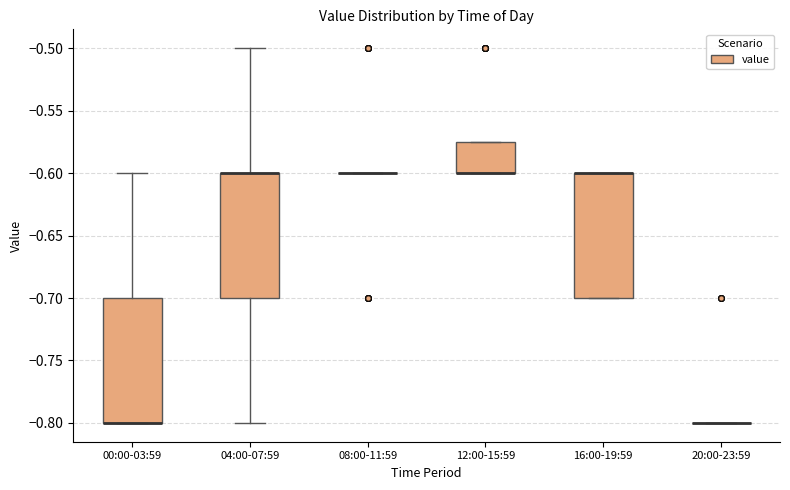

Reading left to right, read every box against the y-axis: the position of its median line, the range the box covers, and the ends of its whiskers. The values are not printed on the chart, so give them approximately, as read against the axis.

00:00-03:59: median -0.800 (drawn on the box's lower edge), box -0.800 to -0.700, whiskers -0.800 to -0.600
04:00-07:59: median -0.600 (drawn on the box's upper edge), box -0.700 to -0.600, whiskers -0.800 to -0.500
08:00-11:59: box collapsed to a line at -0.600, whiskers -0.600 to -0.600
12:00-15:59: median -0.600 (drawn on the box's lower edge), box -0.600 to -0.575, whiskers -0.600 to -0.575
16:00-19:59: median -0.600 (drawn on the box's upper edge), box -0.700 to -0.600, whiskers -0.700 to -0.600
20:00-23:59: box collapsed to a line at -0.800, whiskers -0.800 to -0.800